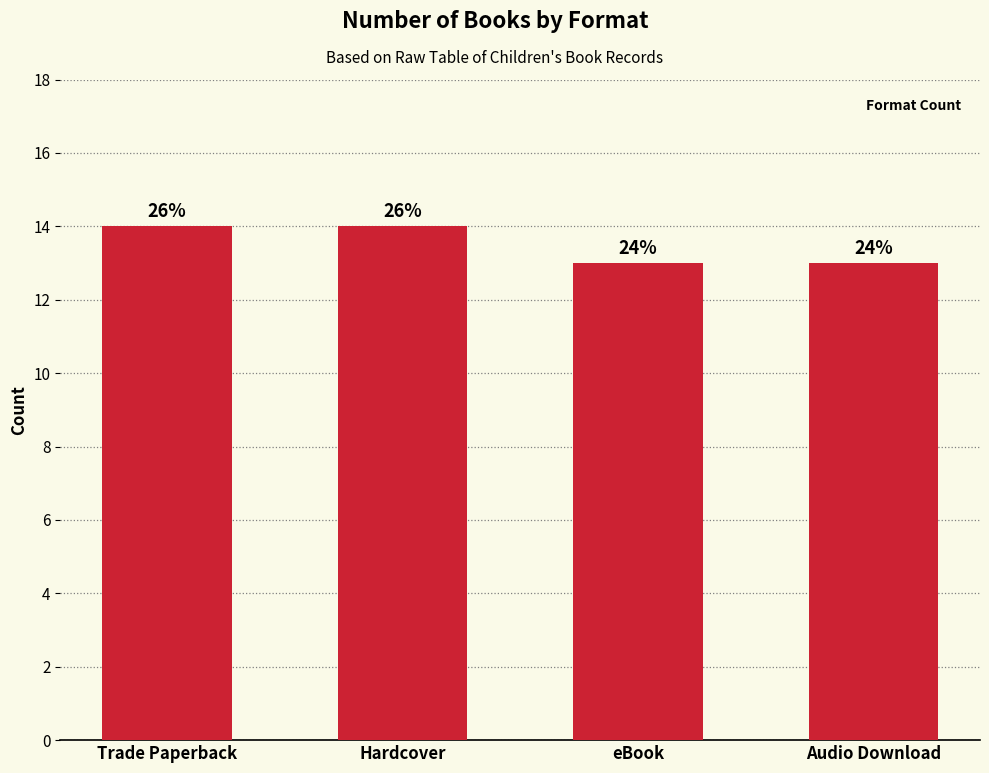

At which category does the chart reach its peak across all series?

Trade Paperback